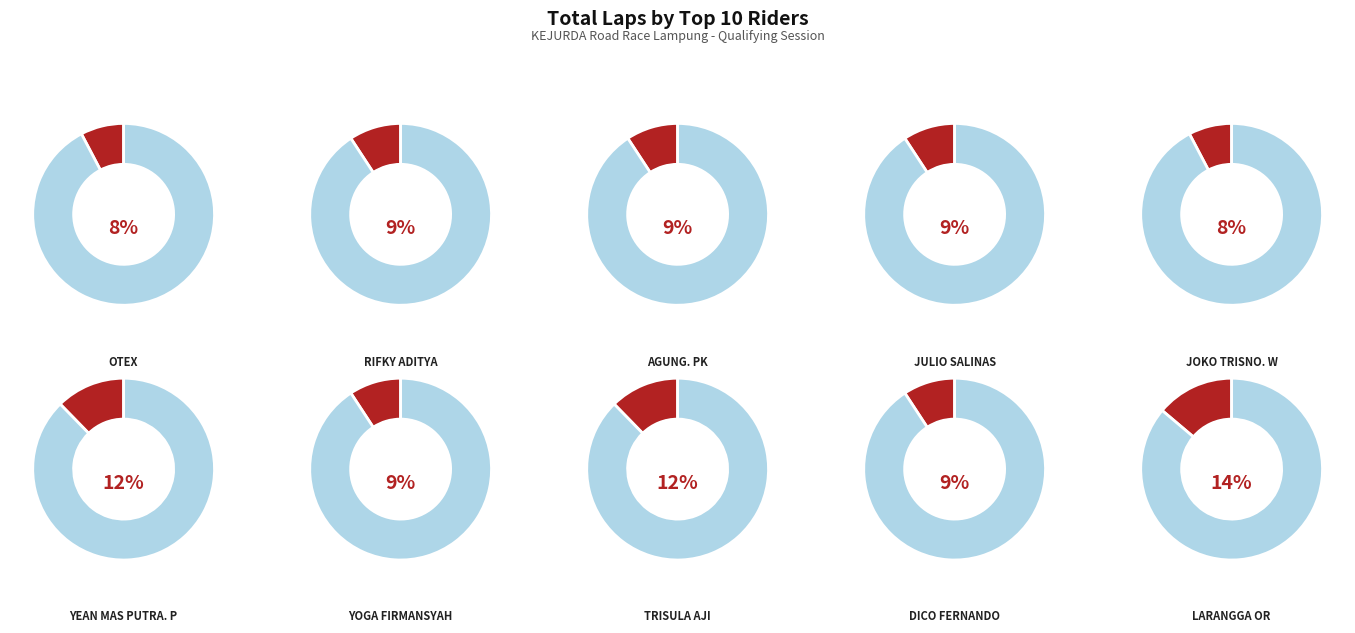

Is it true that YOGA FIRMANSYAH is 1% of the pie?

False